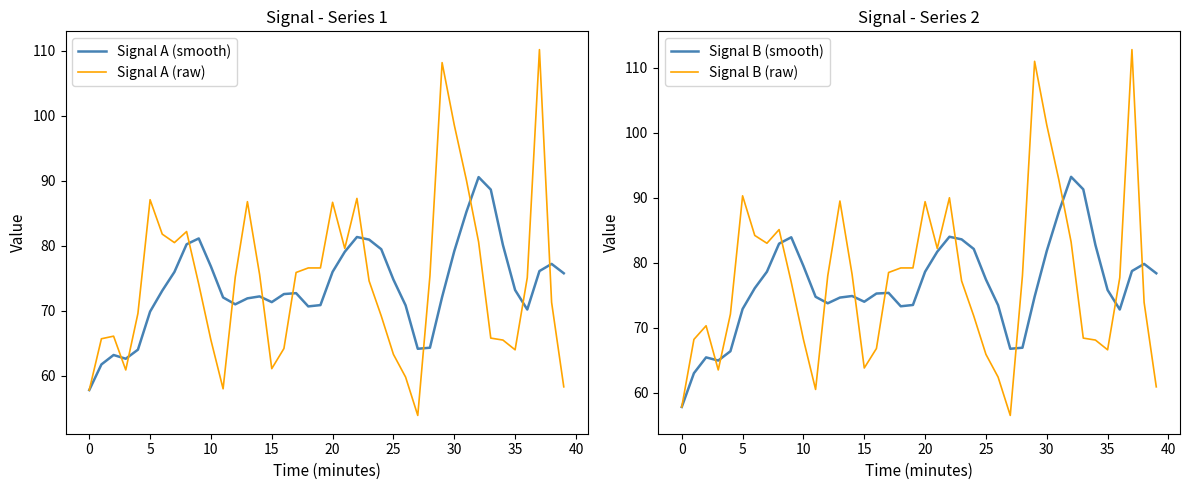

What is the average value of the Signal A (smooth) series?

73.8